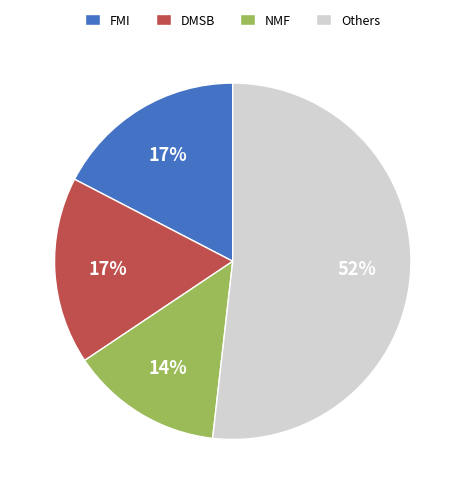

Combined, do DMSB and NMF account for over 50%?

No